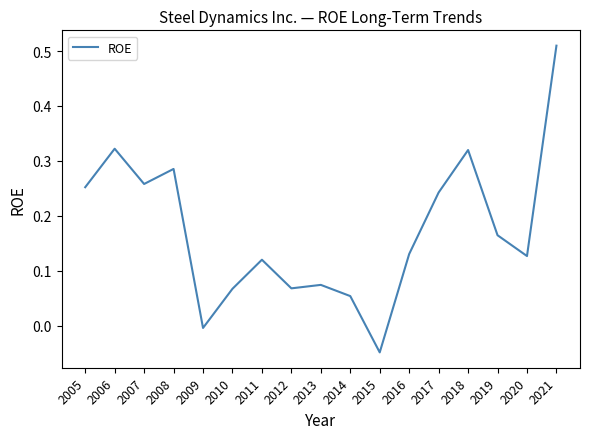

Is it true that the value at 2008 is 0.5?

False